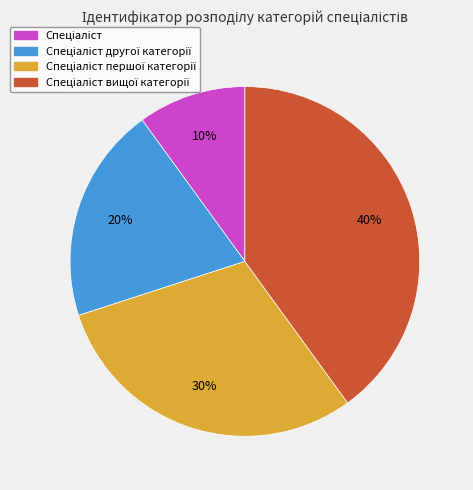

To the nearest percent, what is the difference between the largest and smallest slice percentages?

30%